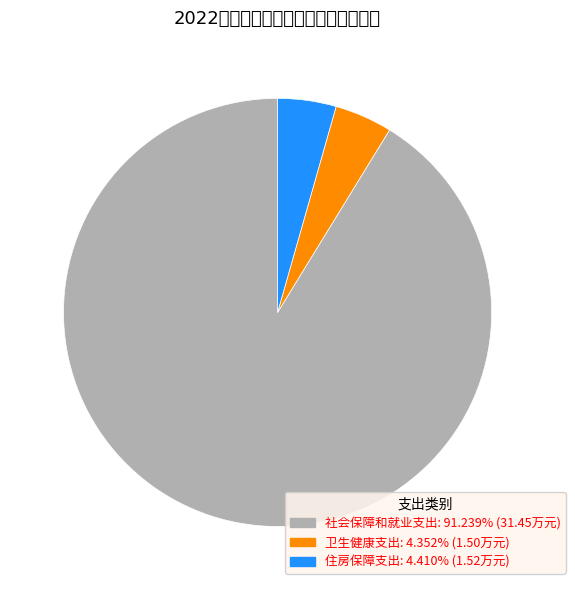

Which slice is the largest?

社会保障和就业支出